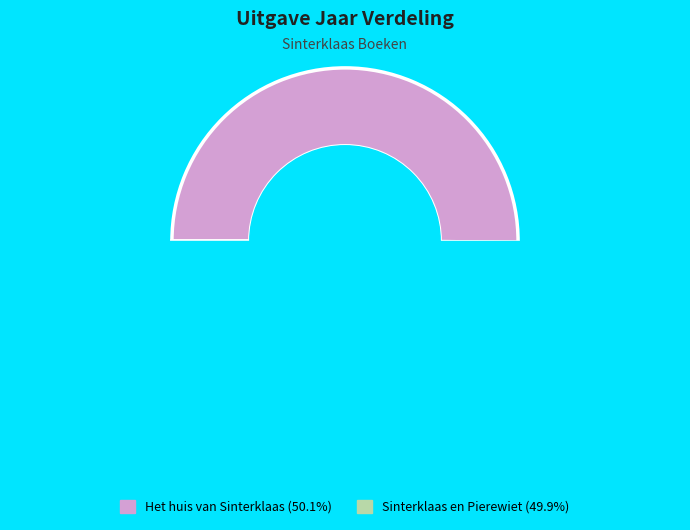

How many slices are in this pie chart?

2